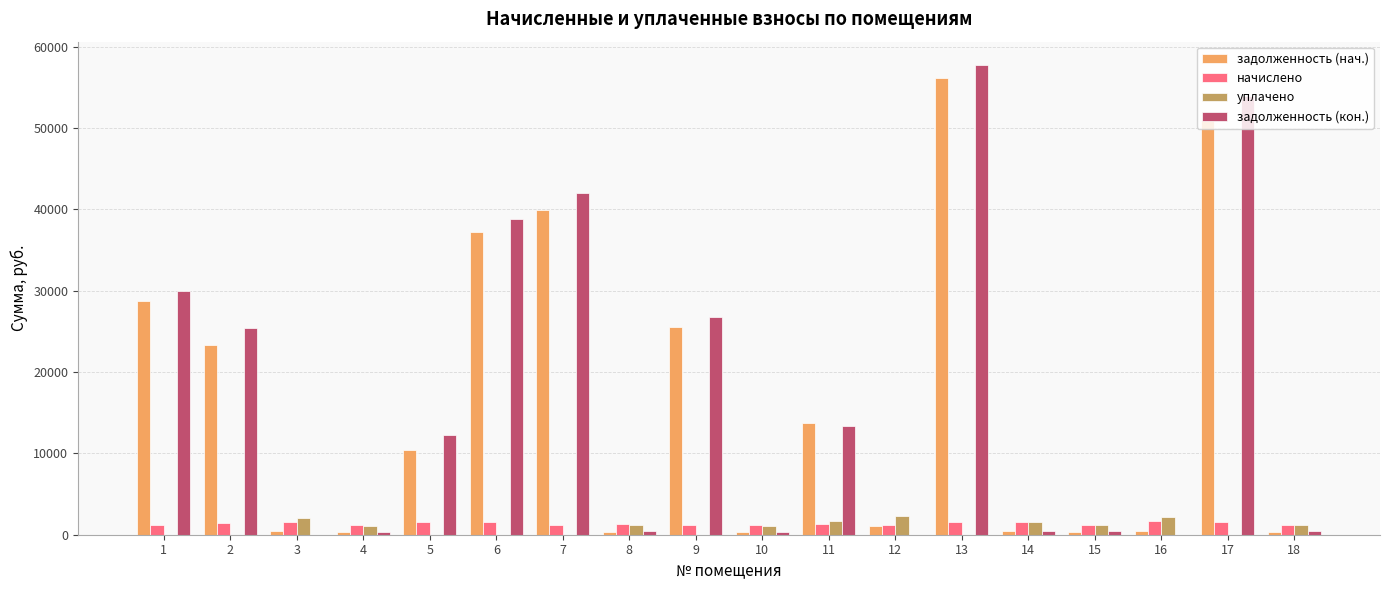

At which category is the sum across all series the highest?

13